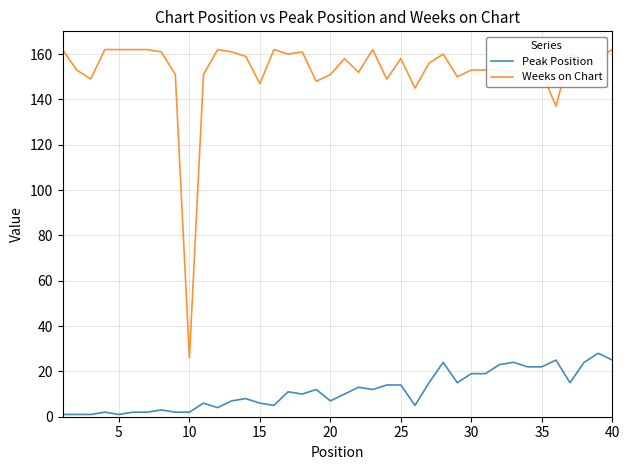

True or false: Weeks on Chart and Peak Position cross at least once.

False